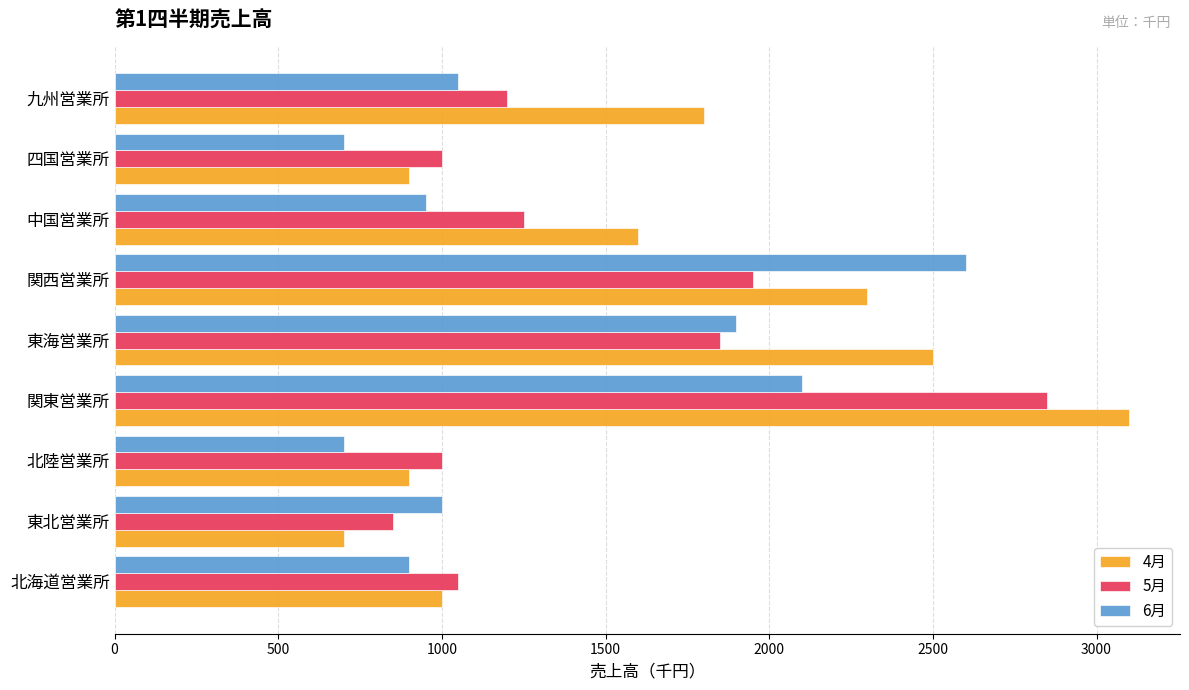

Which series has the largest total across all categories?

4月